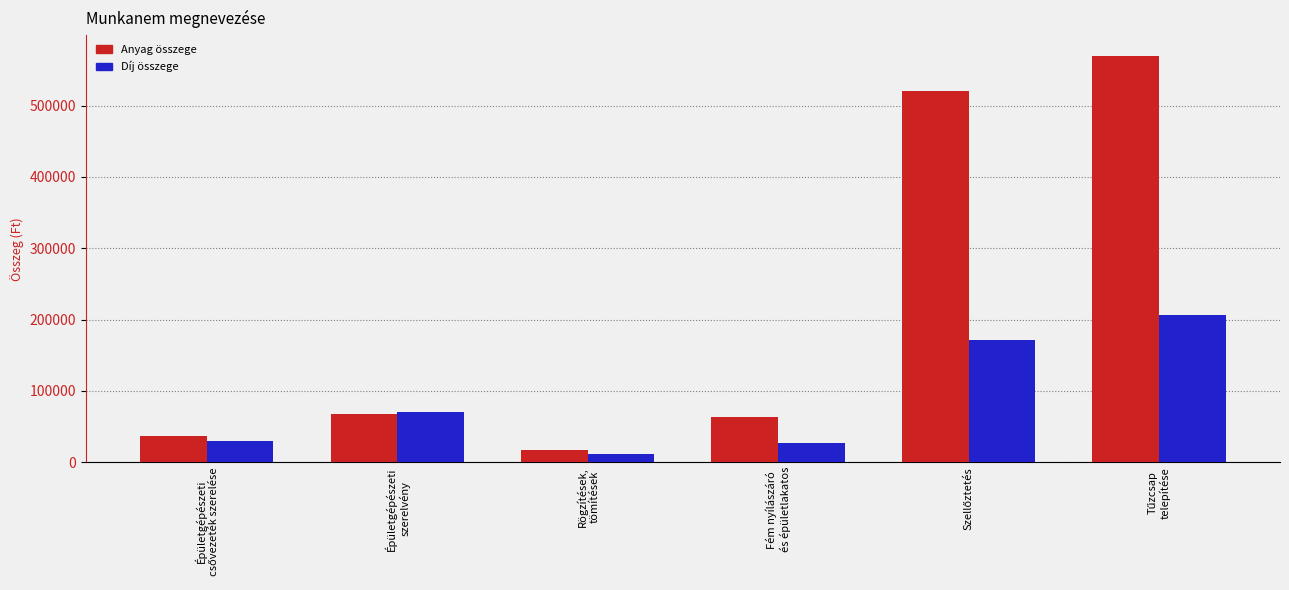

Does the chart contain stacked bars?

No